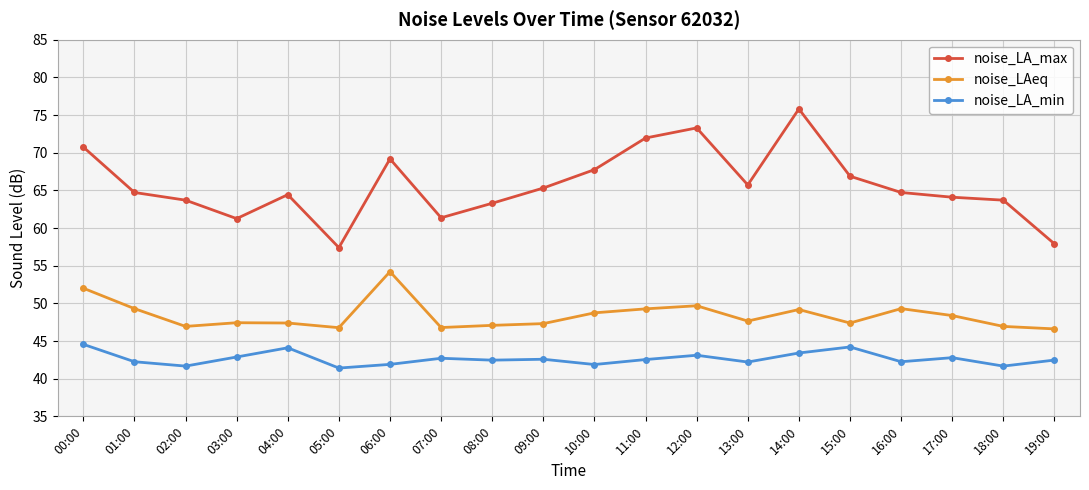

Is the value of noise_LA_min at 03:00 greater than the value of noise_LAeq at 12:00?

No